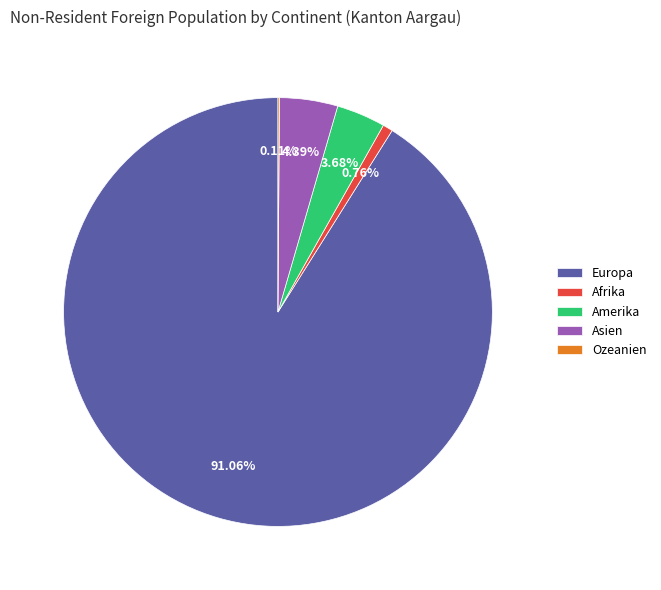

What percentage is the Amerika slice, to the nearest percent?

4%